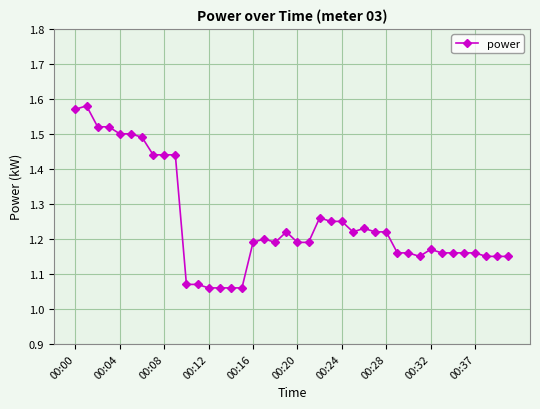

What is the sum of all values?

49.9